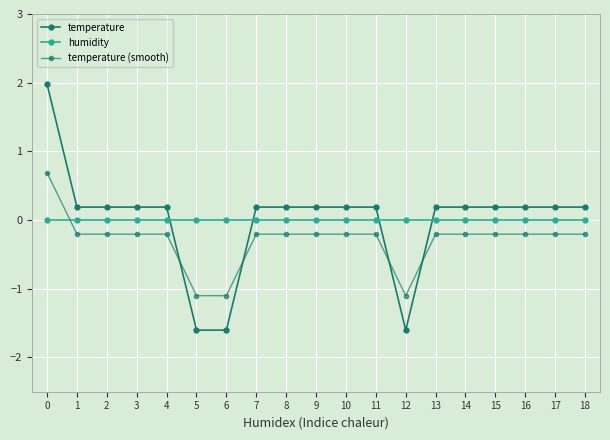

What is the total value across all series at 6?

-2.7